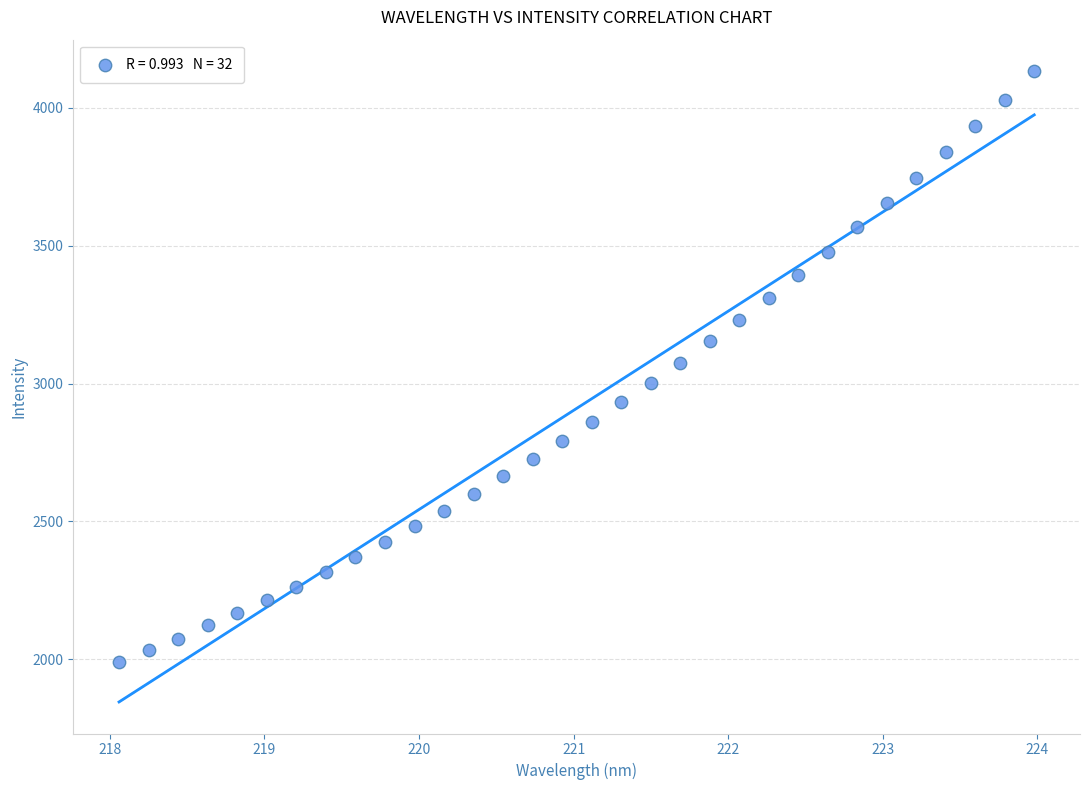

What is the range of Y values (max minus min)?

2140.6